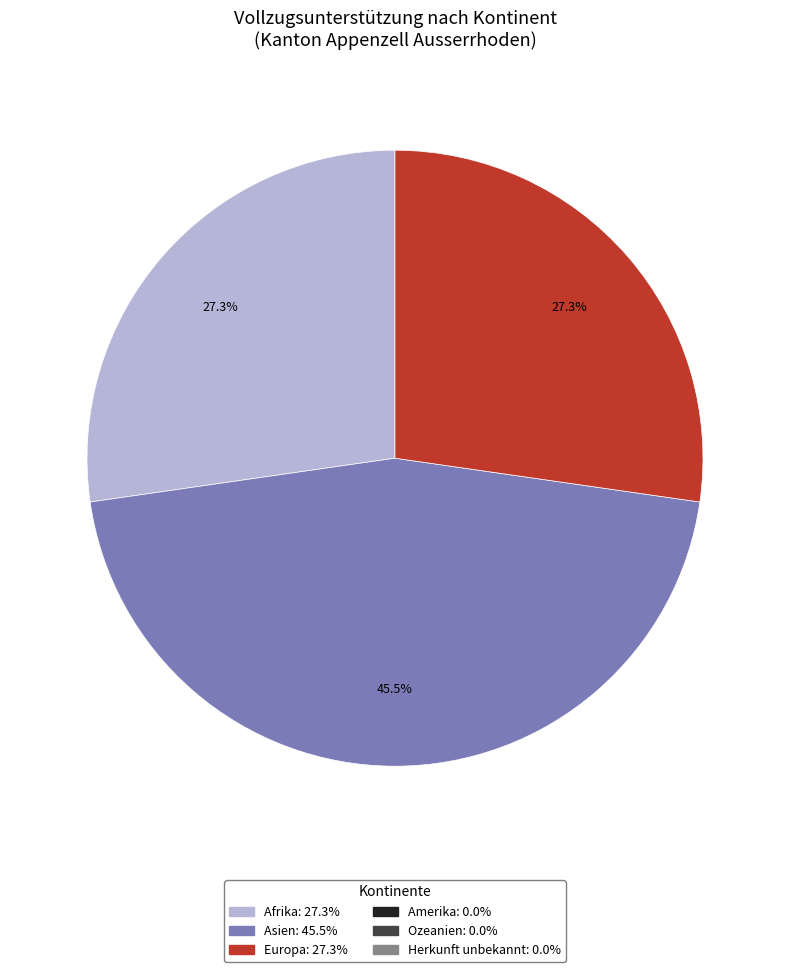

Is there a majority slice in this chart?

No